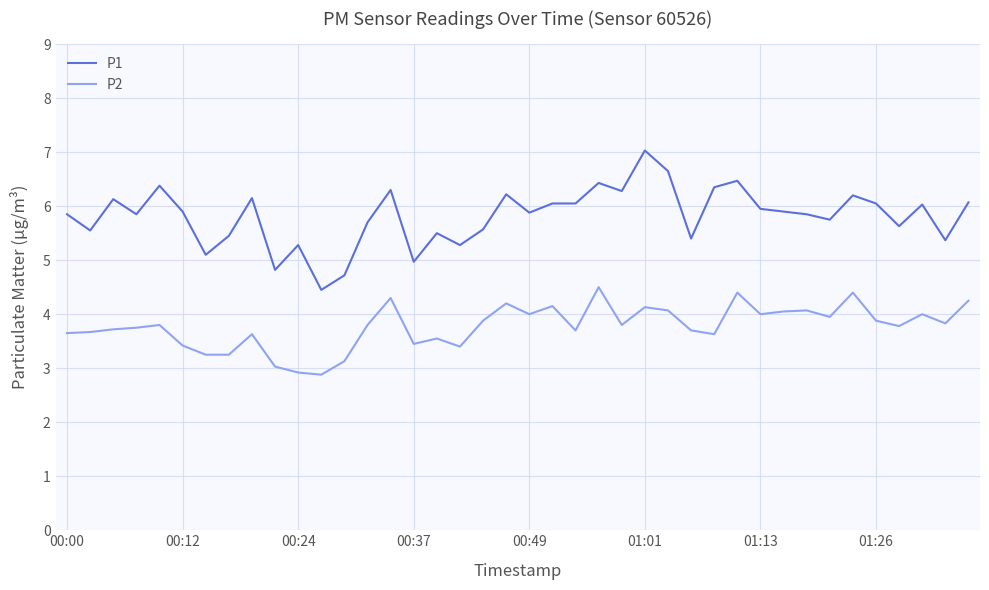

List the series in order of their peak value, highest first.

P1, P2